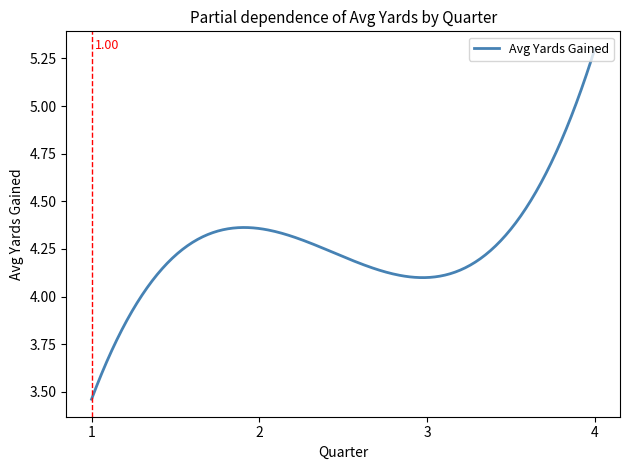

What is the difference between the maximum and minimum values?

1.8